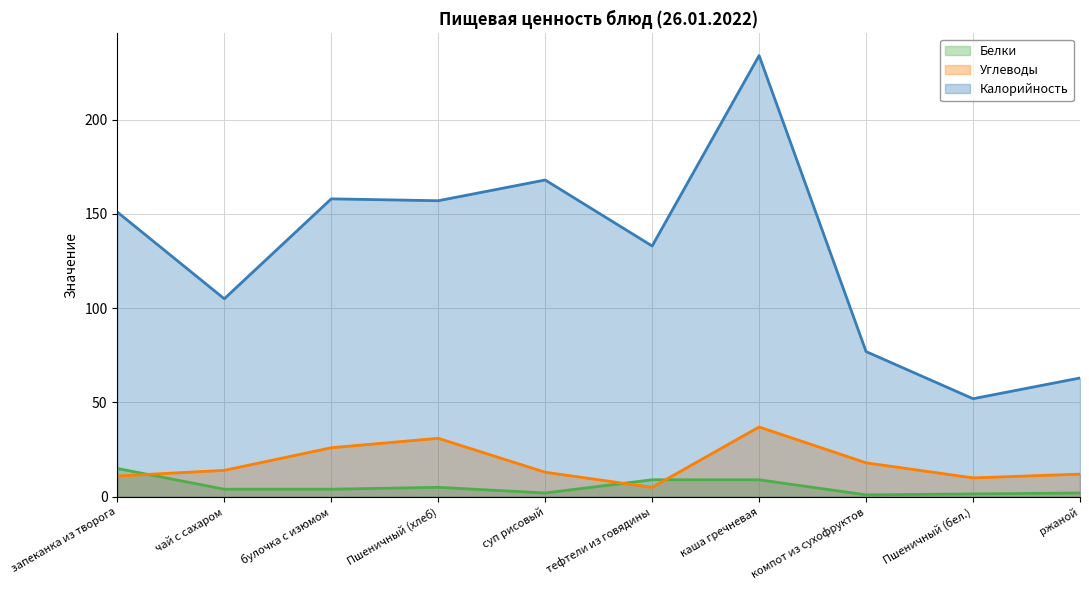

At which category is the sum across all series the highest?

каша гречневая